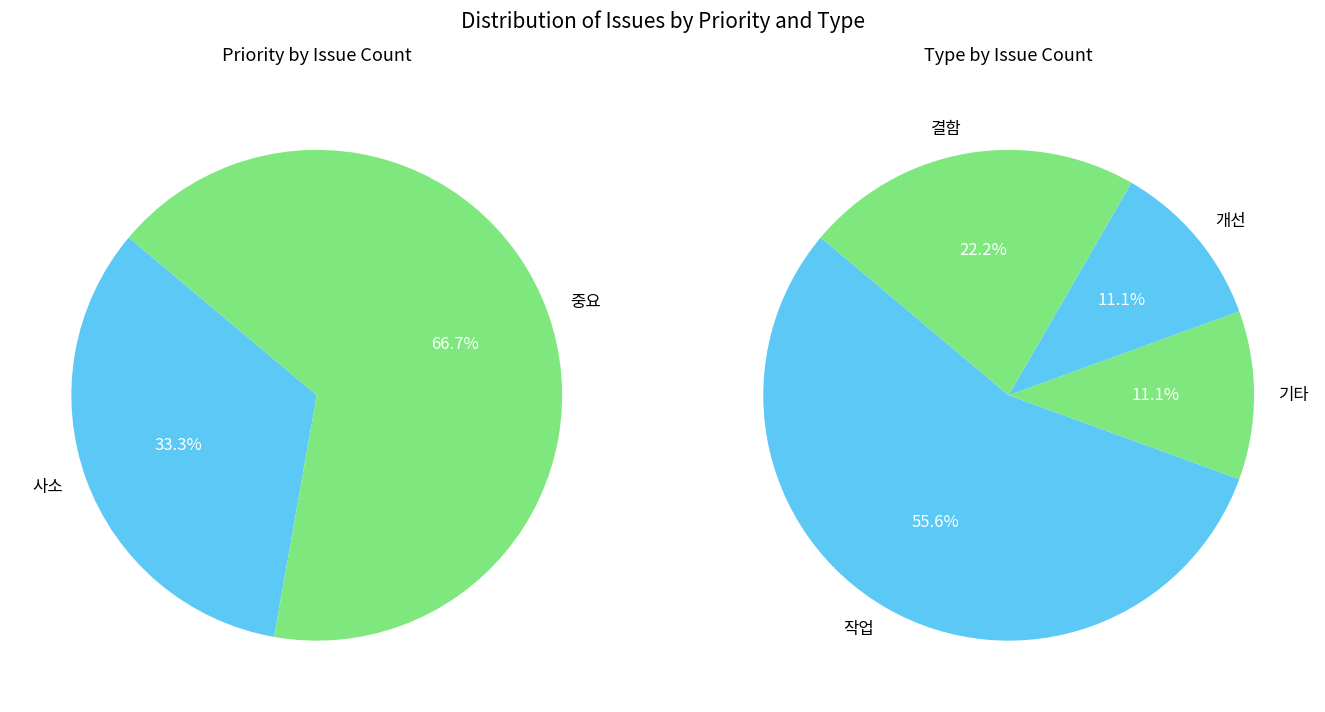

Approximately how many times larger is the value at 사소 compared to 중요?

0.5